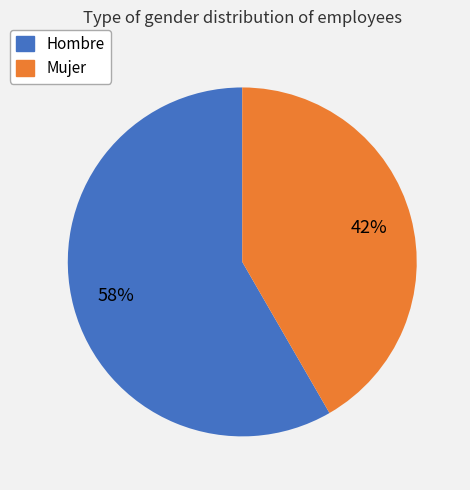

To the nearest percent, what is the average slice percentage?

50%